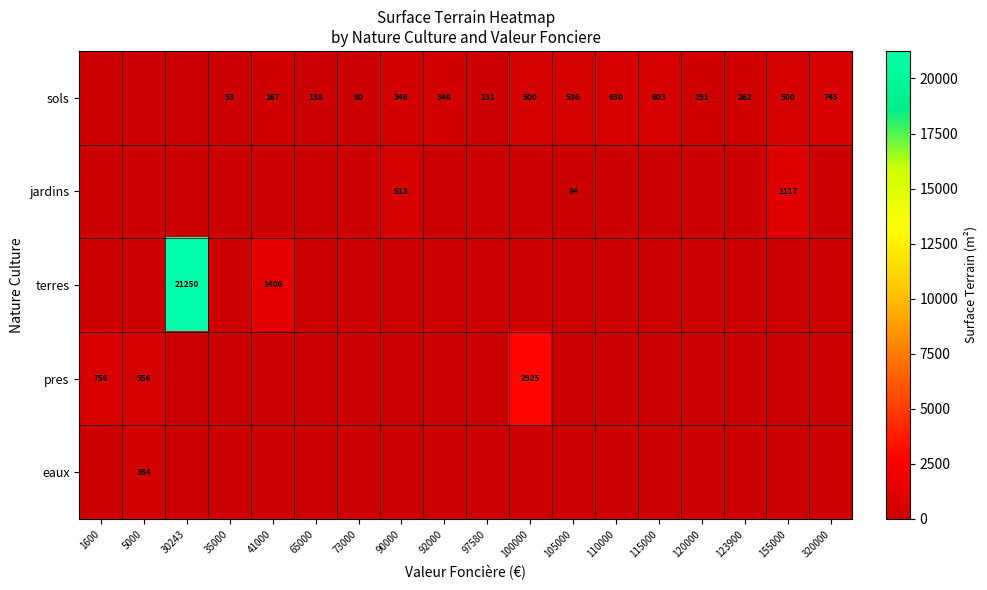

The value of jardins at 155000 is 1686. True or false?

False